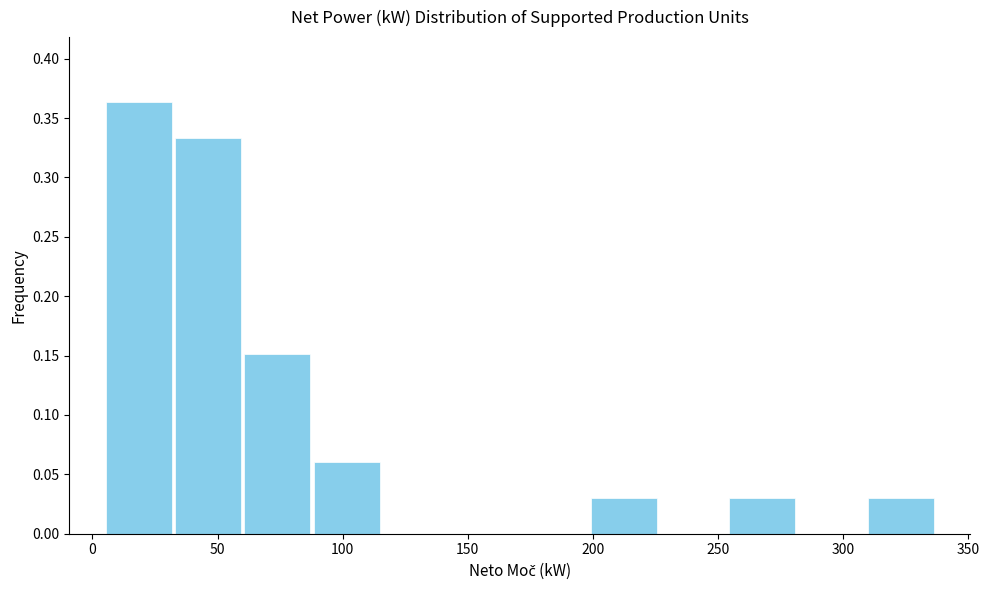

Which range on the x-axis has the tallest bar?

5 to 30